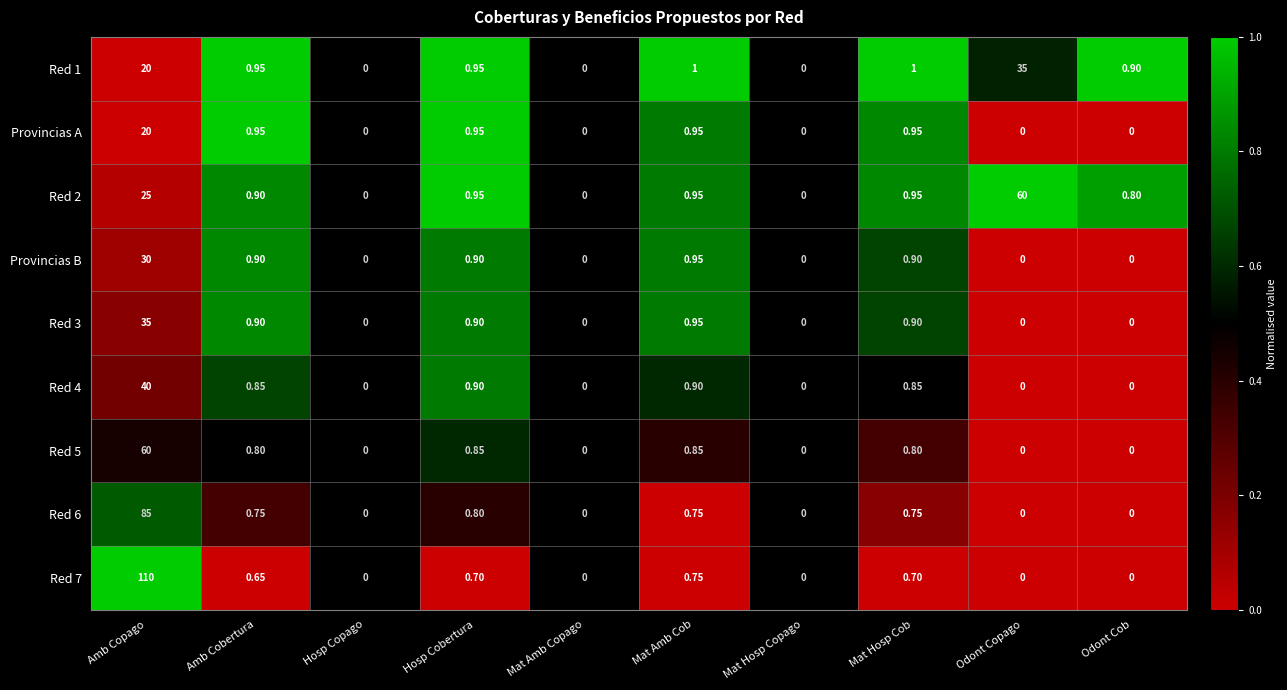

Count the number of data series in this chart.

9